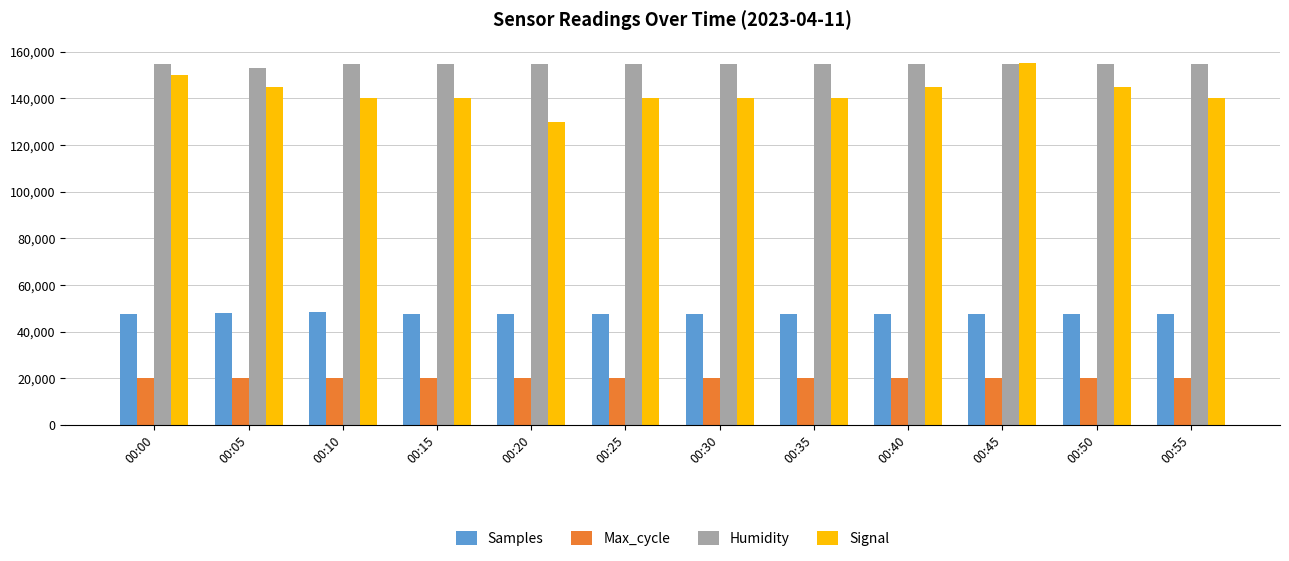

What is the sum of the Signal values at 00:25 and 00:00?

290000.0